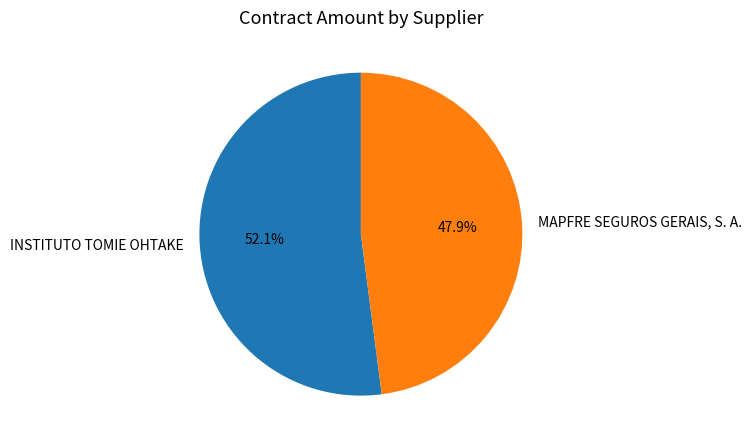

The MAPFRE SEGUROS GERAIS, S. A. slice represents 48% of the pie. True or false?

True